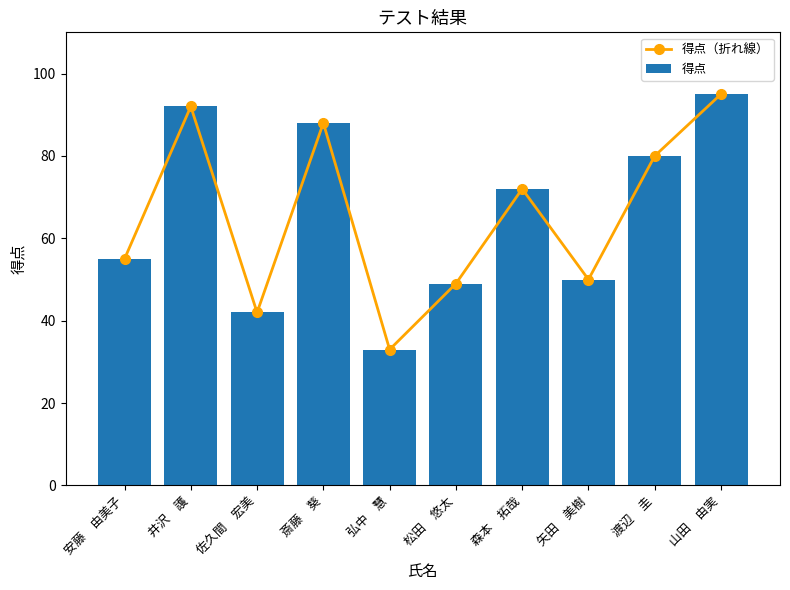

What is the difference between the maximum and minimum values in the 得点（折れ線） series?

62